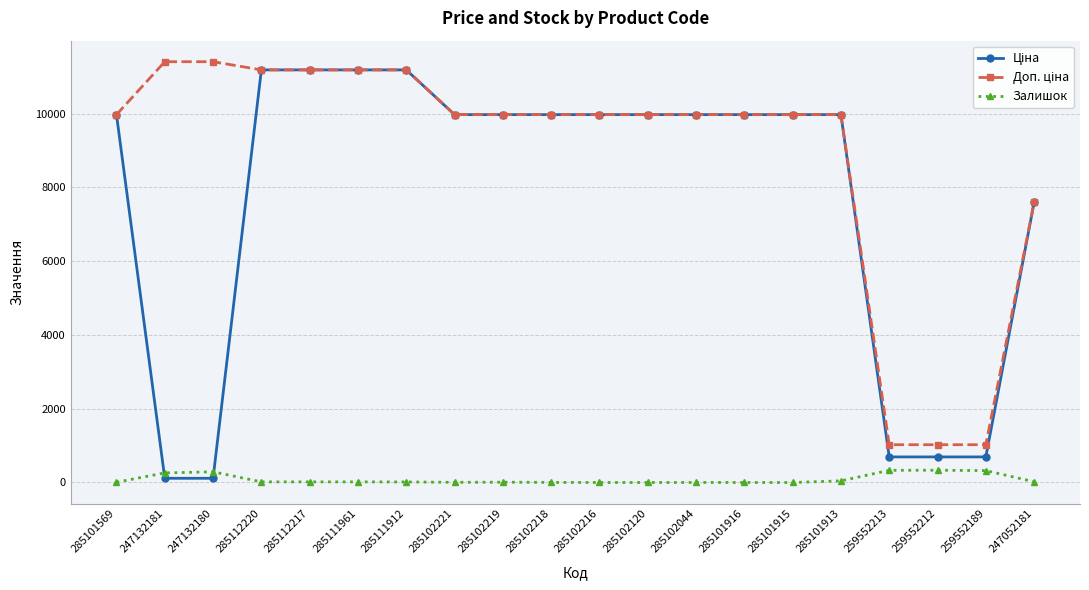

At how many categories does at least one series exceed 6965?

17